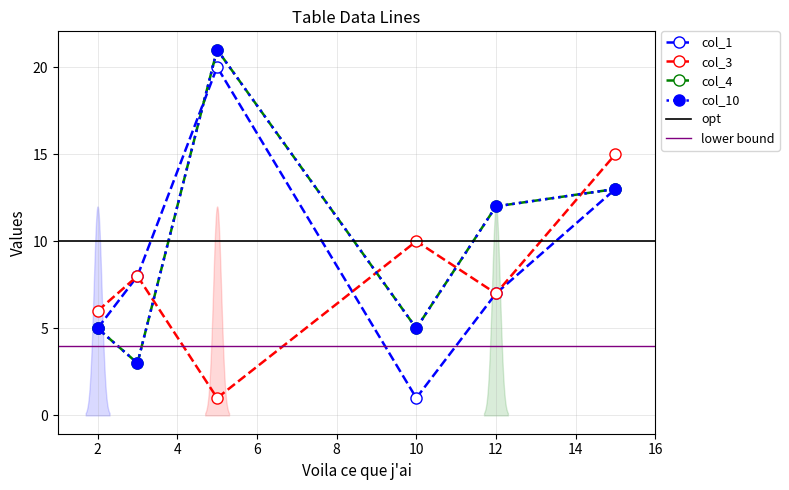

How many values in the col_3 series exceed 8?

2